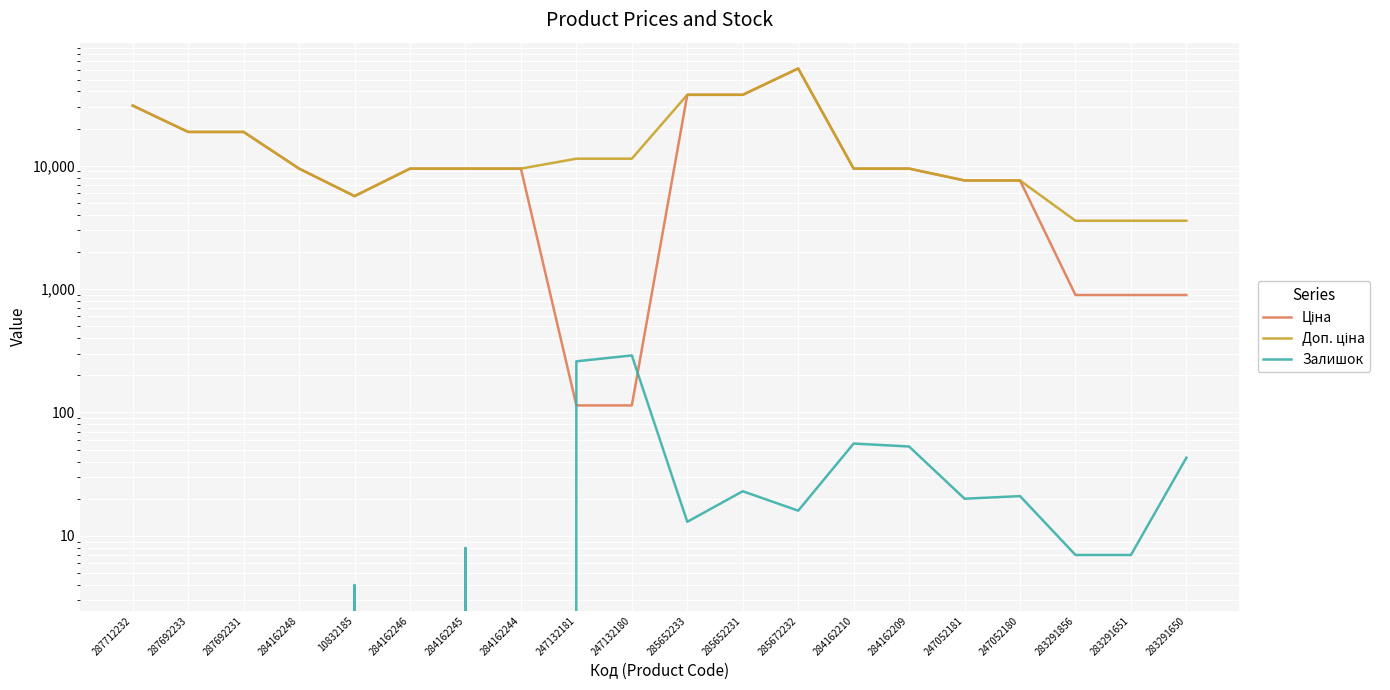

What is the label of the 20th point from the right?

287712232